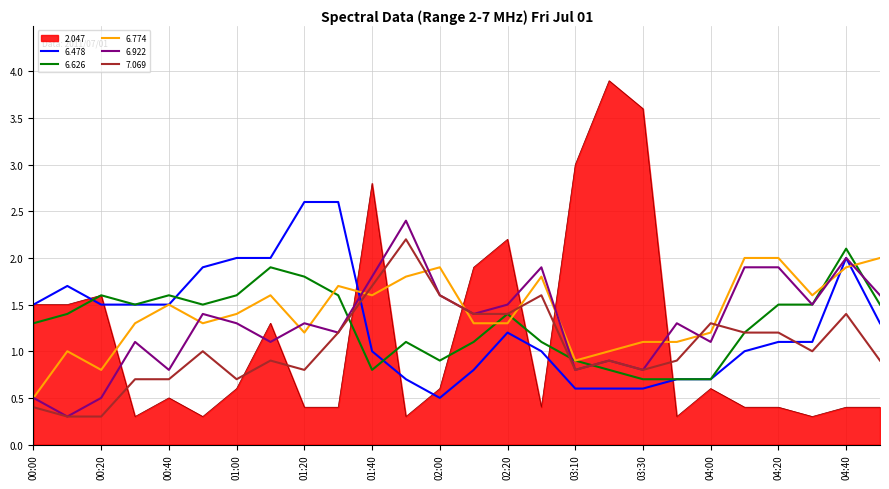

What is the maximum value shown in the chart?

3.9